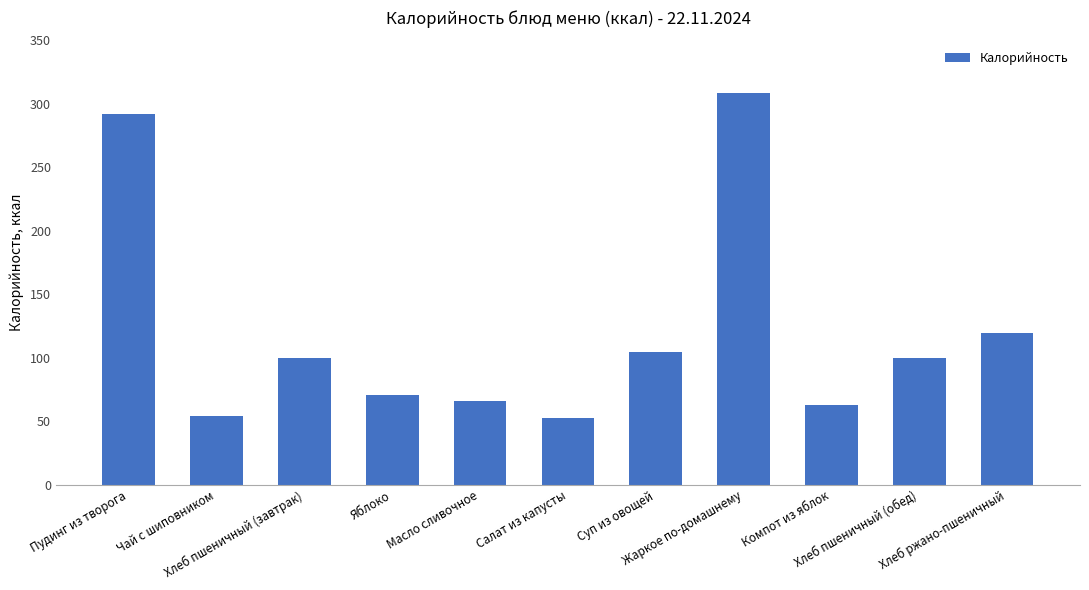

What is the maximum value shown in the chart?

308.3